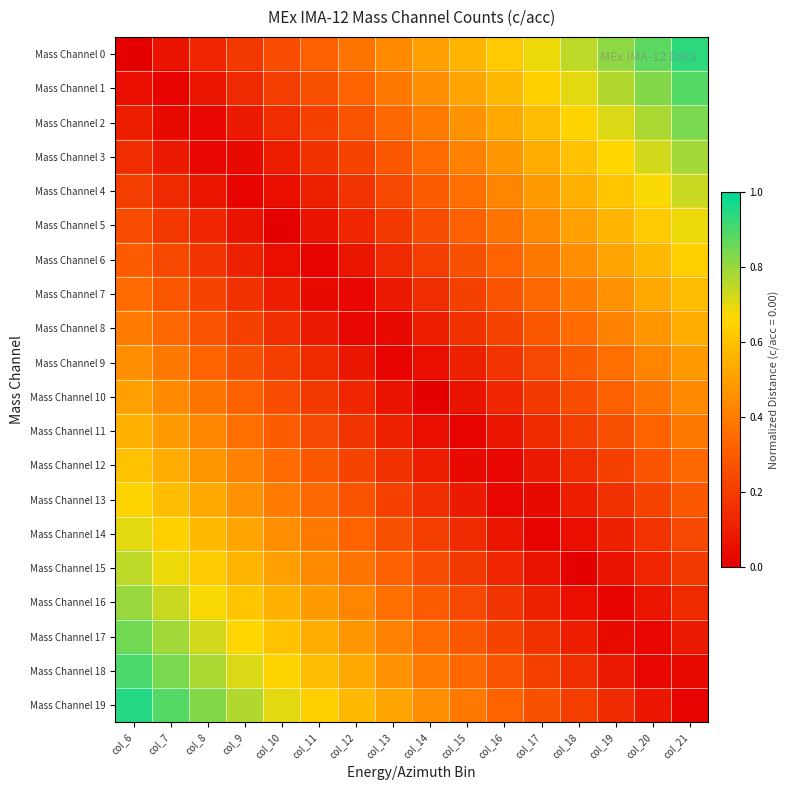

List the series in order of their peak value, lowest first.

Mass Channel 9, Mass Channel 10, Mass Channel 8, Mass Channel 11, Mass Channel 7, Mass Channel 12, Mass Channel 6, Mass Channel 13, Mass Channel 5, Mass Channel 14, Mass Channel 4, Mass Channel 15, Mass Channel 3, Mass Channel 16, Mass Channel 2, Mass Channel 17, Mass Channel 1, Mass Channel 18, Mass Channel 0, Mass Channel 19